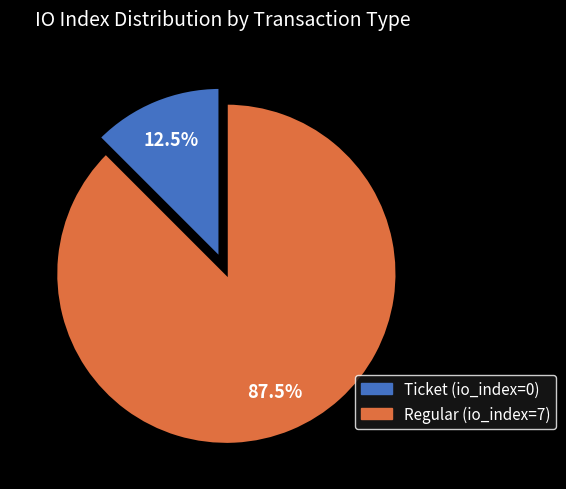

How many slices are in this pie chart?

2